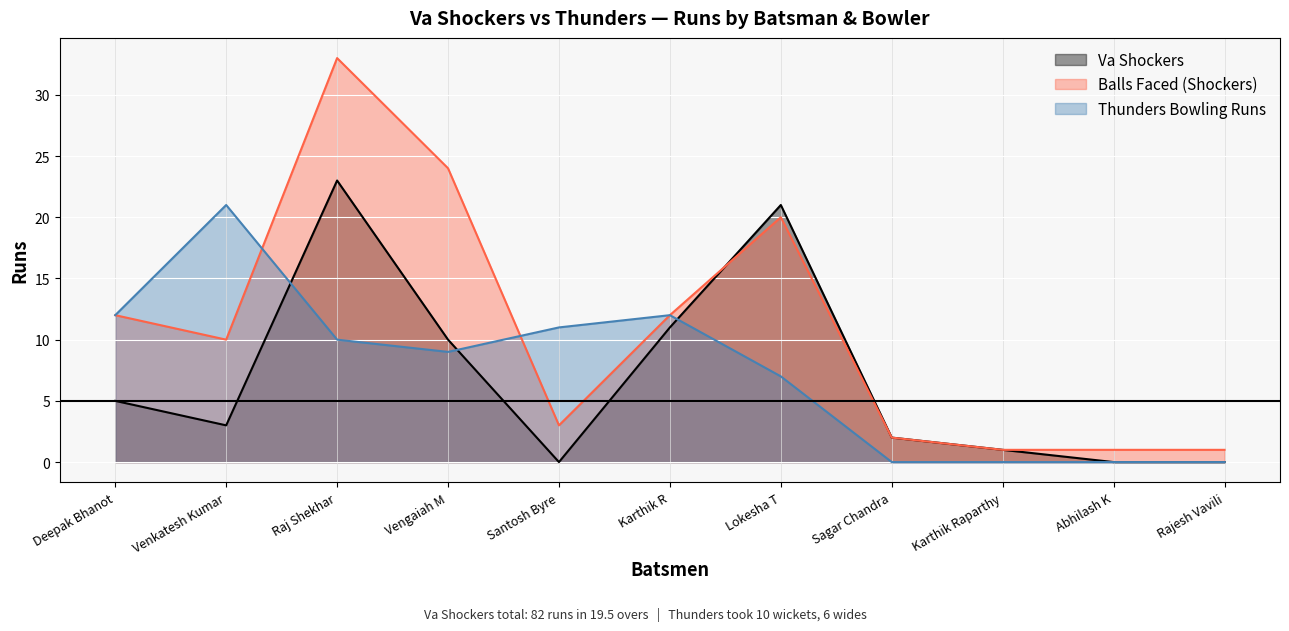

Reading left to right, list all the values displayed in this chart.

5	3	23	10	0	11	21	2	1	0	0